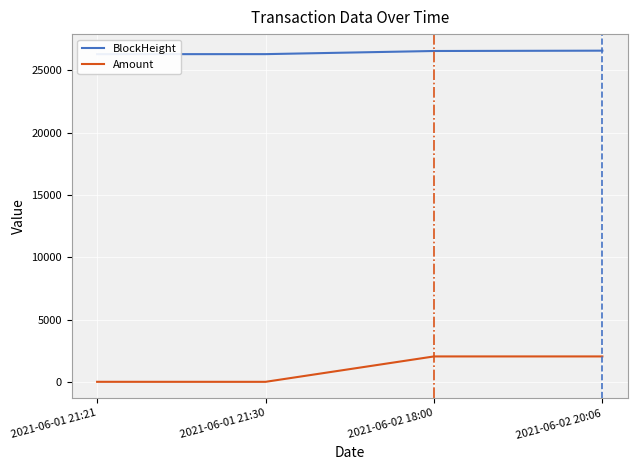

Where does the BlockHeight series first go above 26547?

2021-06-02 20:06